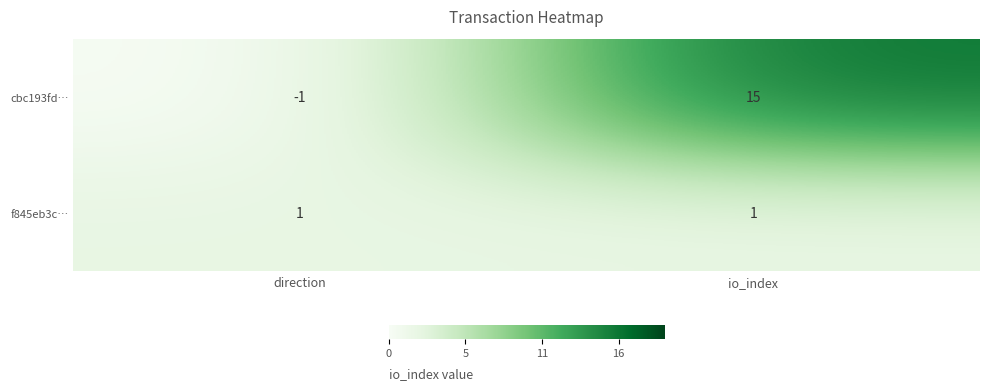

Which series changed the most between direction and io_index?

cbc193fd…